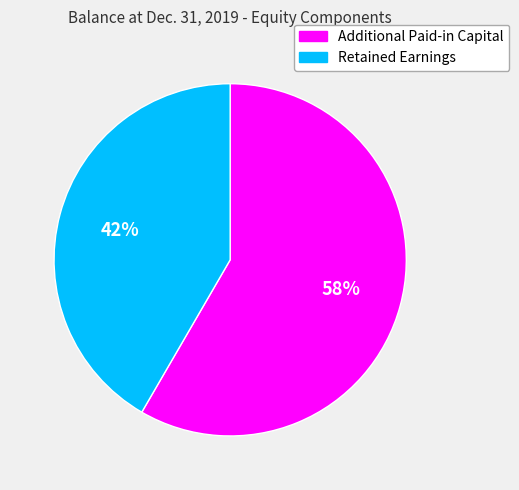

Between Additional Paid-in Capital and Retained Earnings, which is larger?

Additional Paid-in Capital